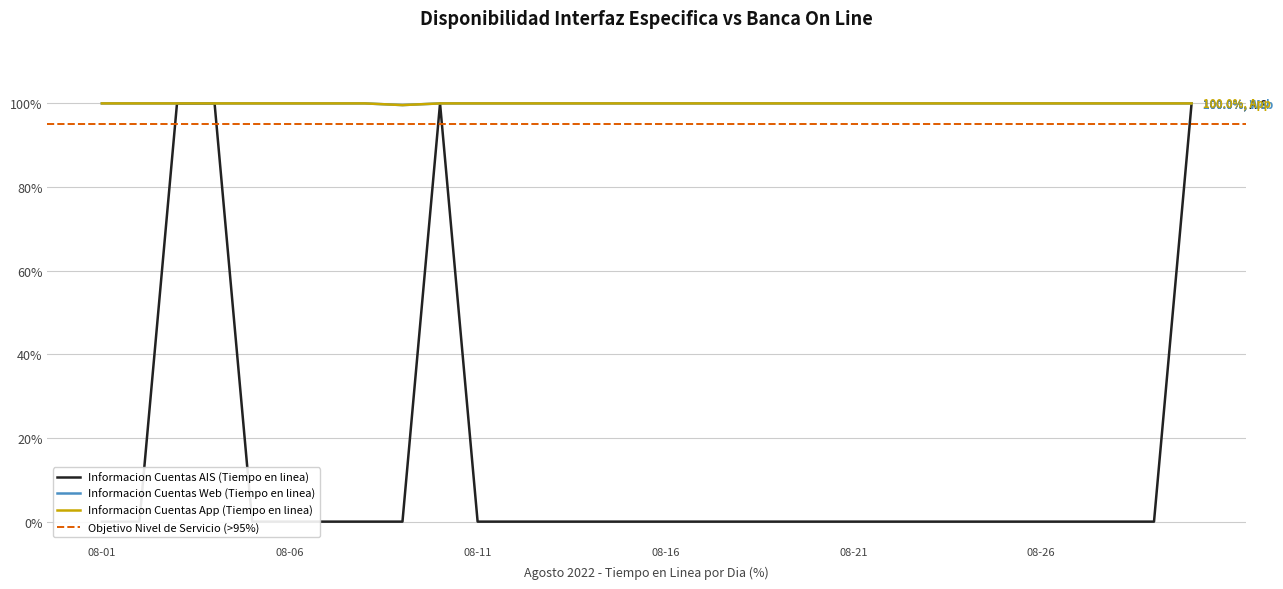

What are all the series names shown in the legend?

Informacion Cuentas AIS (Tiempo en linea), Informacion Cuentas Web (Tiempo en linea), Informacion Cuentas App (Tiempo en linea)